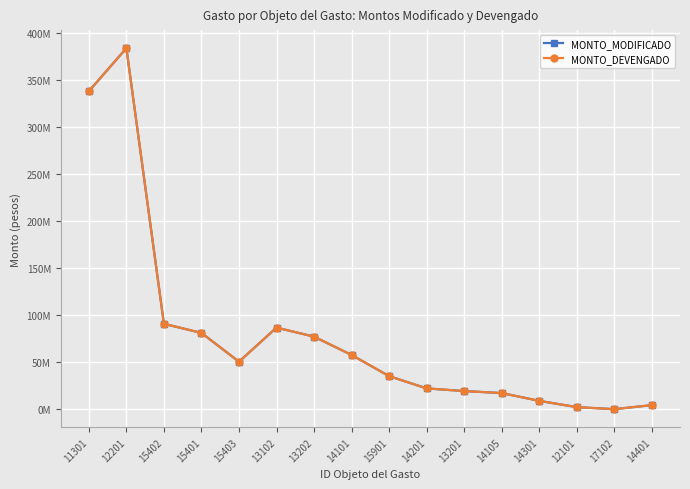

True or false: MONTO_MODIFICADO and MONTO_DEVENGADO cross at least once.

False